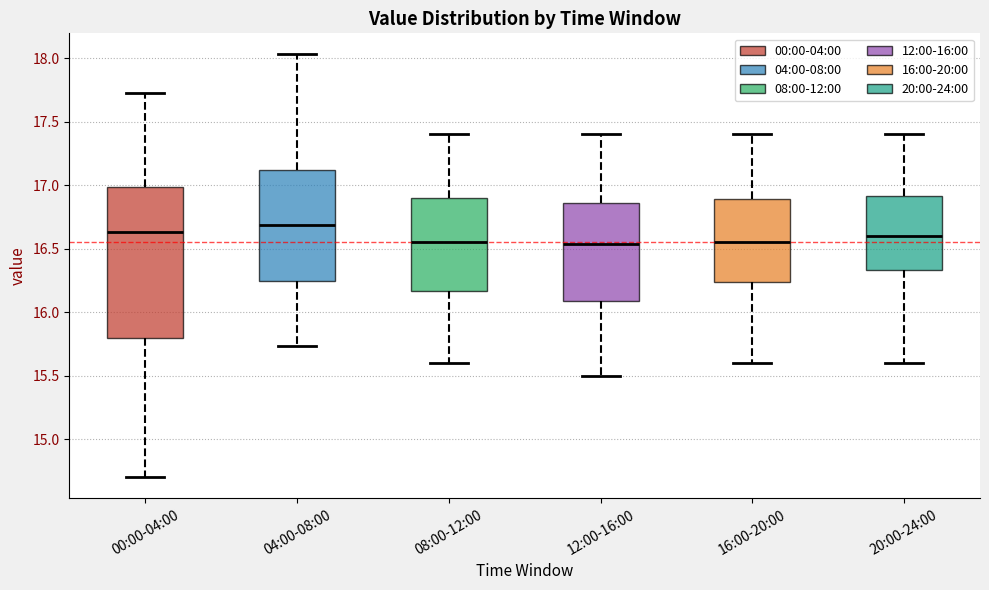

Reading left to right, read every box against the y-axis: the position of its median line, the range the box covers, and the ends of its whiskers. The values are not printed on the chart, so give them approximately, as read against the axis.

00:00-04:00: median 16.65, box 15.80 to 17.00, whiskers 14.70 to 17.75
04:00-08:00: median 16.70, box 16.25 to 17.10, whiskers 15.75 to 18.05
08:00-12:00: median 16.55, box 16.15 to 16.90, whiskers 15.60 to 17.40
12:00-16:00: median 16.55, box 16.10 to 16.85, whiskers 15.50 to 17.40
16:00-20:00: median 16.55, box 16.25 to 16.90, whiskers 15.60 to 17.40
20:00-24:00: median 16.60, box 16.35 to 16.90, whiskers 15.60 to 17.40